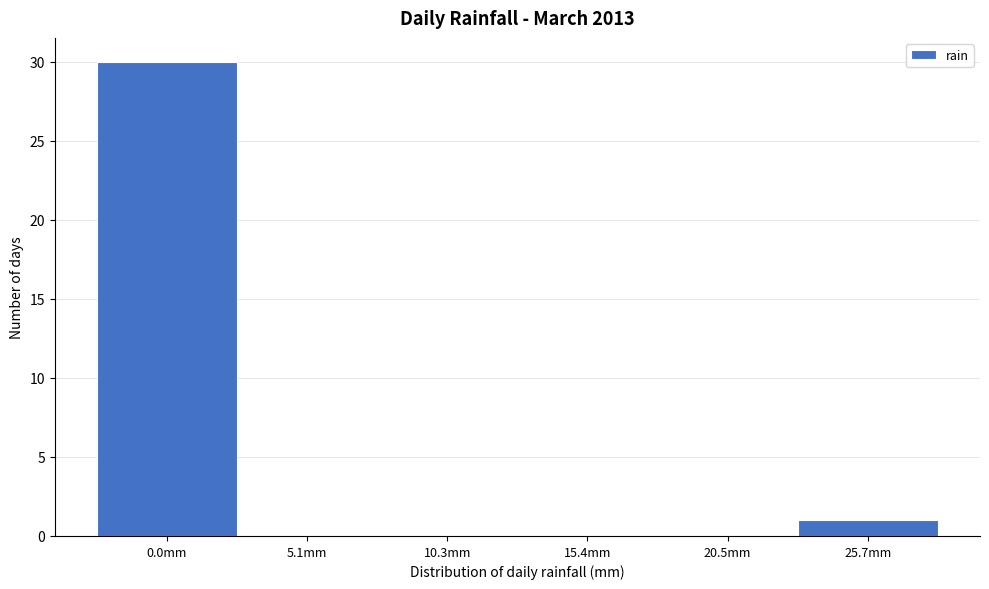

Reading left to right, extract all data points from this chart.

0.0mm=30	5.1mm=0	10.3mm=0	15.4mm=0	20.5mm=0	25.7mm=1